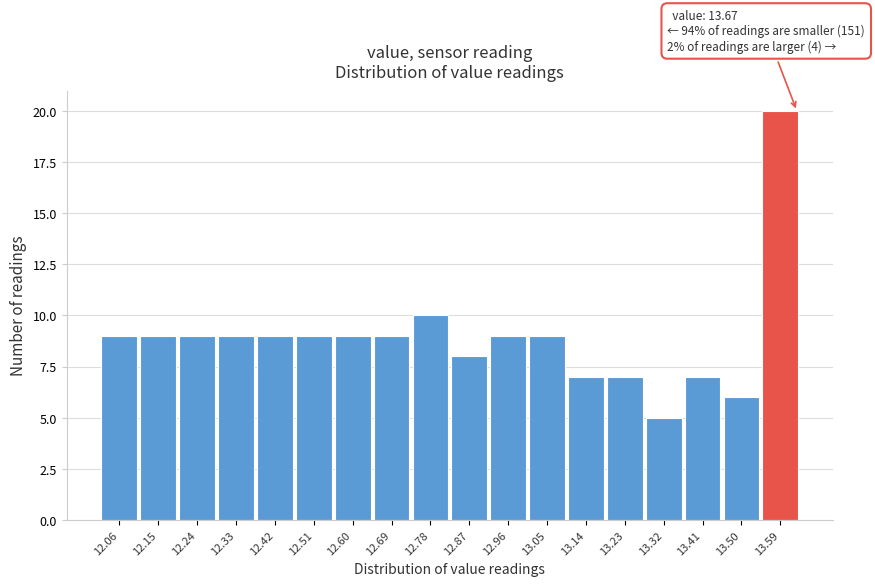

Reading left to right, transcribe all the data shown in this chart.

12.06=9	12.15=9	12.24=9	12.33=9	12.42=9	12.51=9	12.60=9	12.69=9	12.78=10	12.87=8	12.96=9	13.05=9	13.14=7	13.23=7	13.32=5	13.41=7	13.50=6	13.59=20